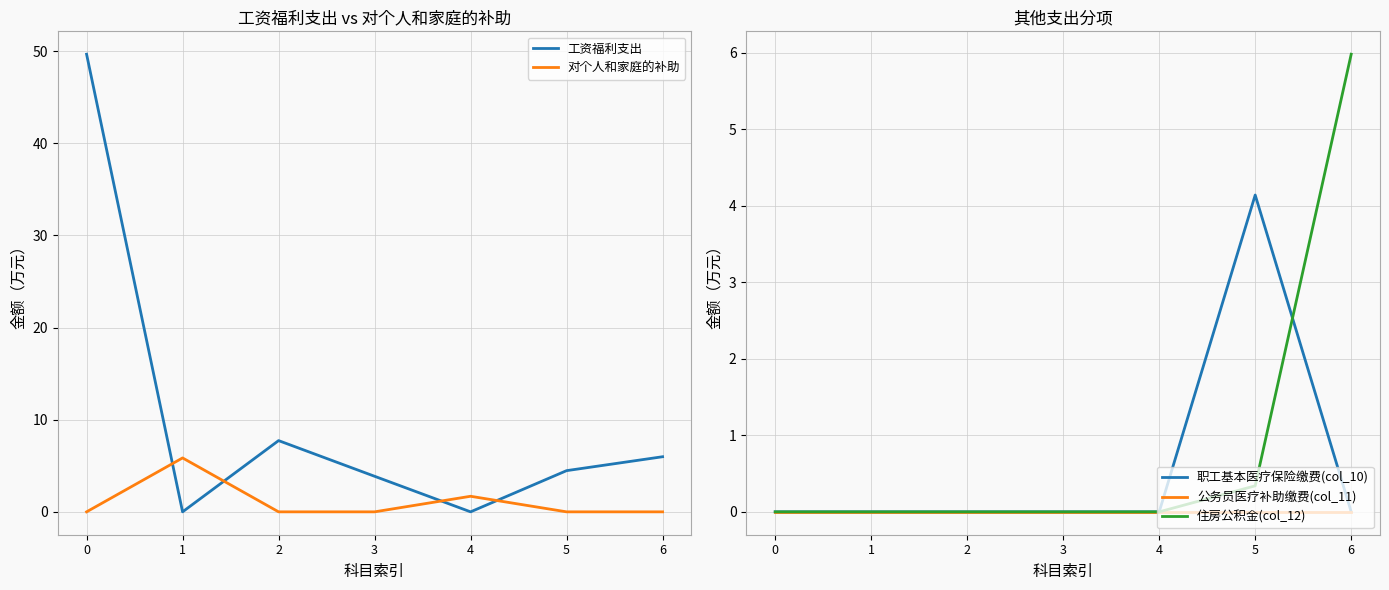

At which category does 工资福利支出 reach its first local valley?

1